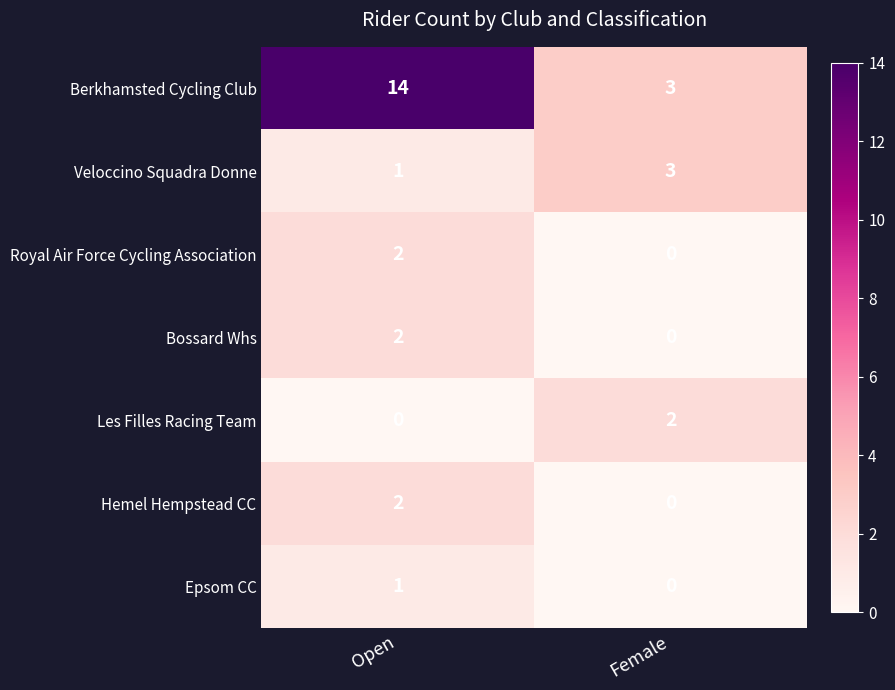

Reading left to right, what are all the values shown in this chart?

Berkhamsted Cycling Club: 14	3
Veloccino Squadra Donne: 1	3
Royal Air Force Cycling Association: 2	0
Bossard Whs: 2	0
Les Filles Racing Team: 0	2
Hemel Hempstead CC: 2	0
Epsom CC: 1	0